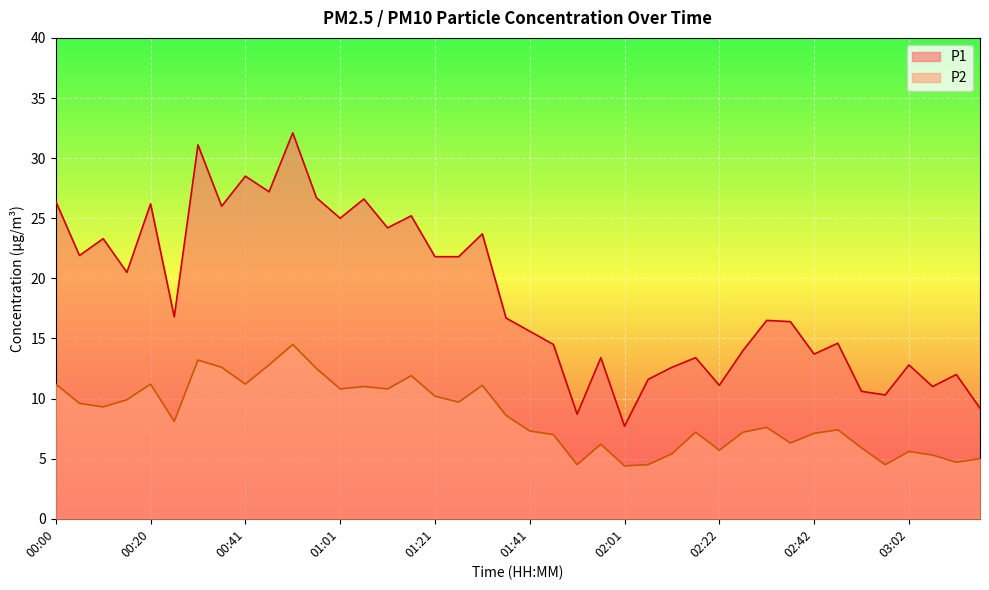

Rank the series by their average value, from highest to lowest.

P1, P2